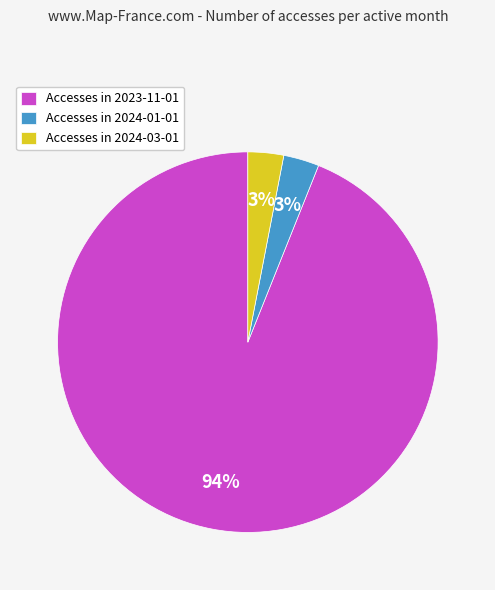

True or false: Accesses in 2023-11-01 accounts for 87% of the total.

False